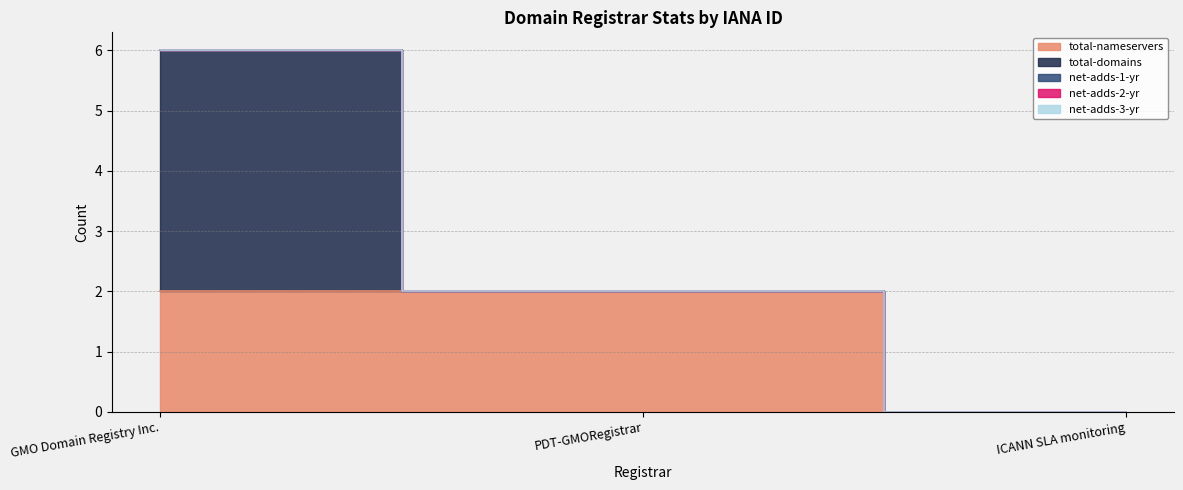

List the series in order of their peak value, highest first.

total-domains, total-nameservers, net-adds-1-yr, net-adds-2-yr, net-adds-3-yr